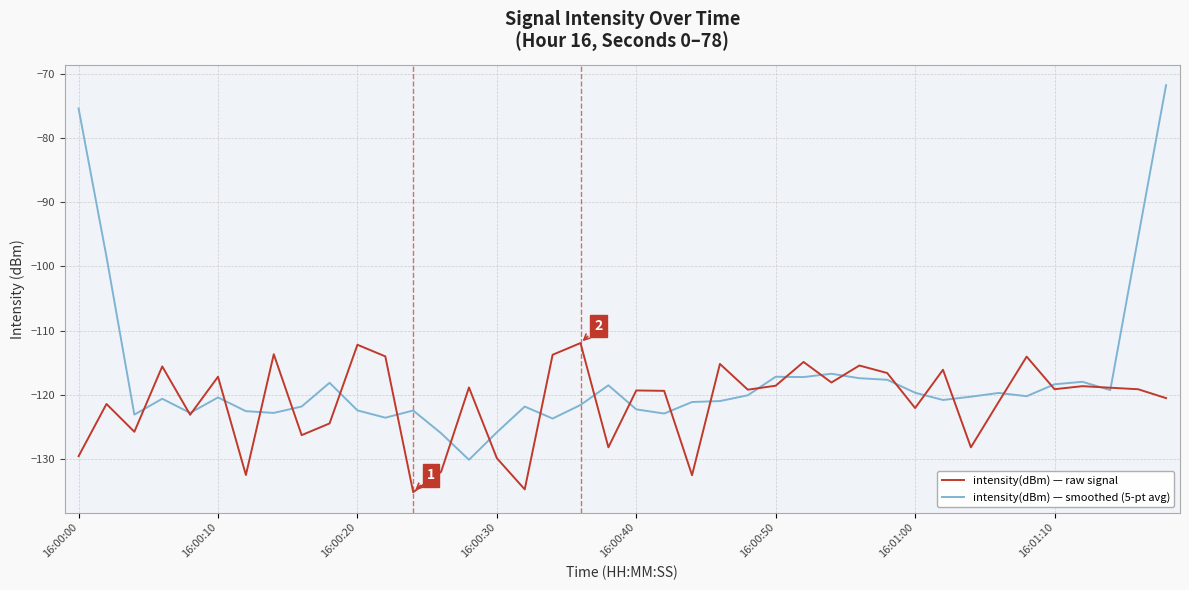

Is this an area chart (filled region under the line)?

No